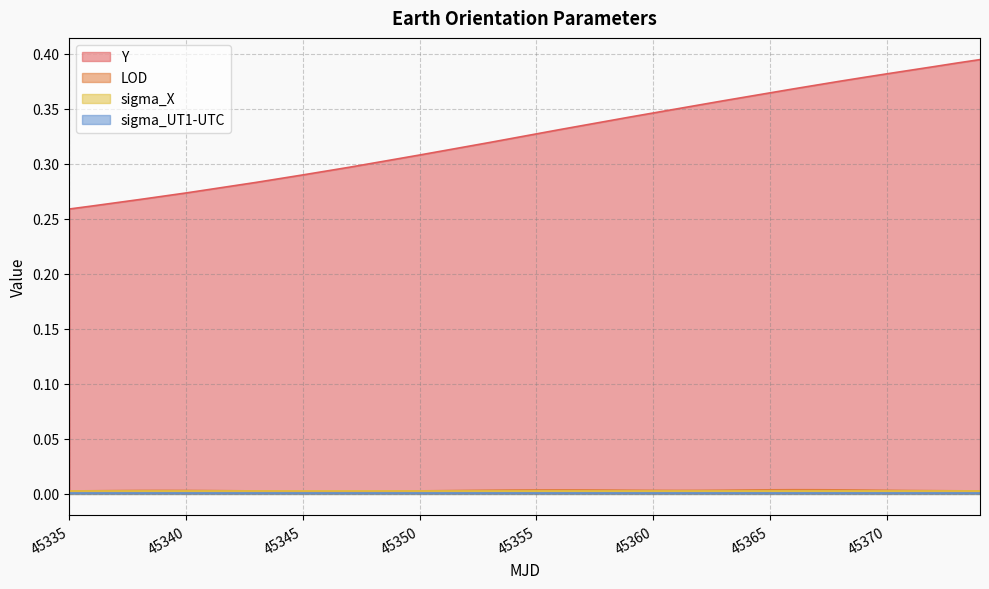

Which series has the largest total across all categories?

Y